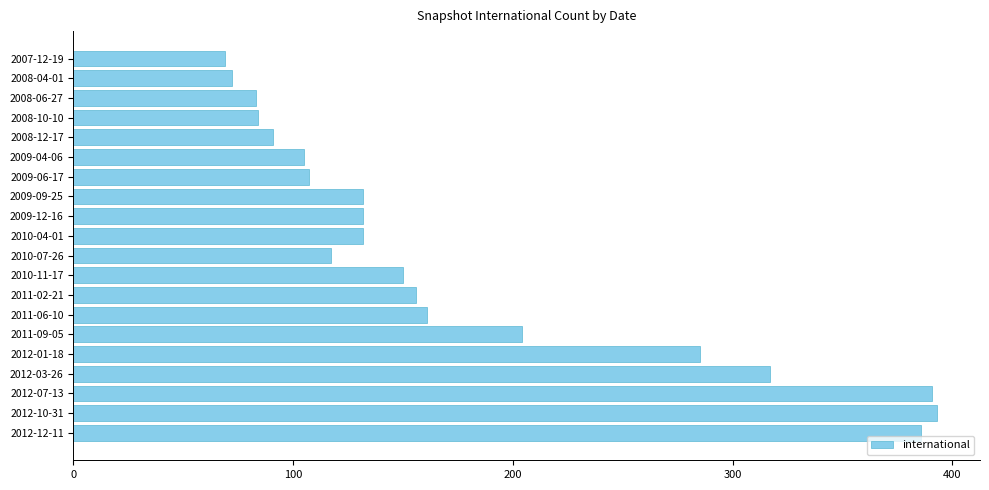

What is the change in value from 2008-12-17 to 2012-07-13?

+300